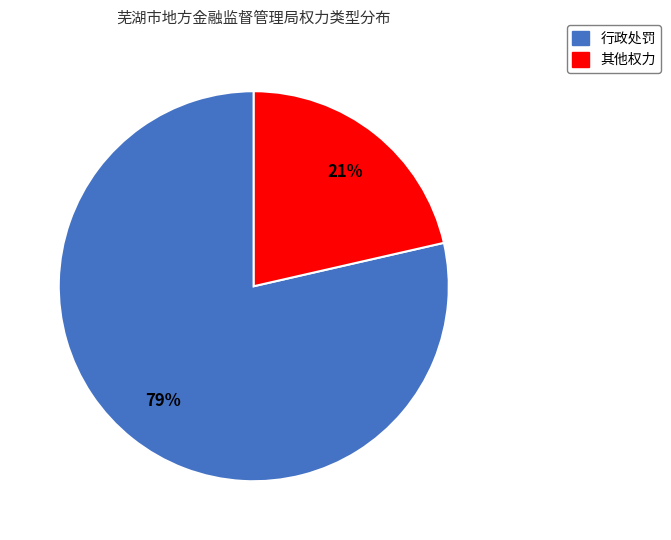

True or false: 其他权力 accounts for 30% of the total.

False